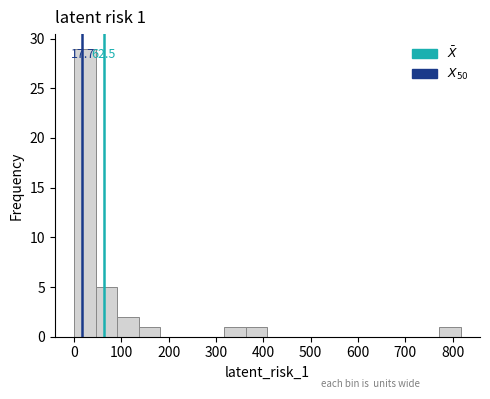

Over which range of the x-axis is the bar tallest?

0 to 50